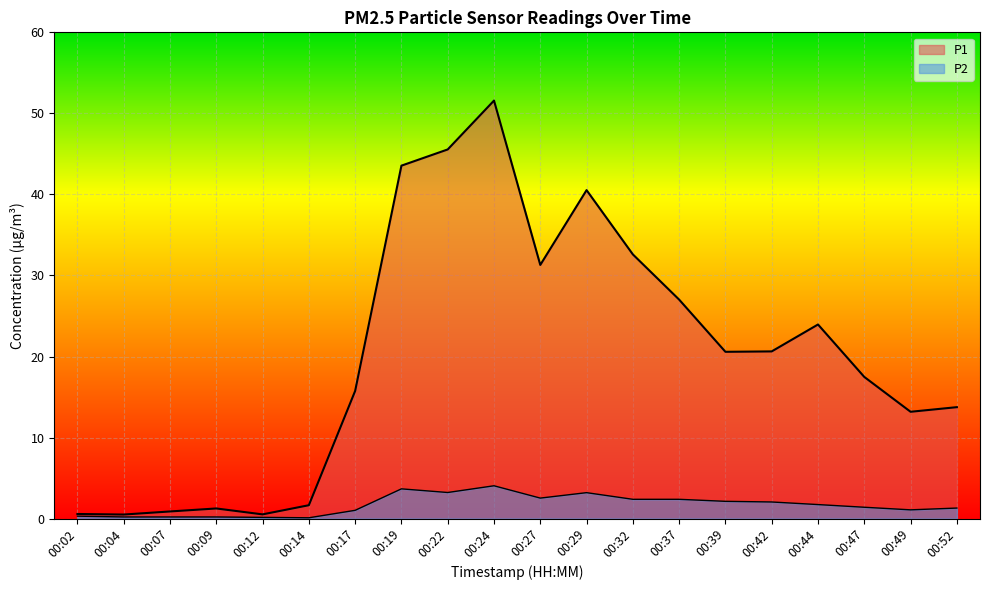

Reading right to left, list all the values displayed in this chart.

P1: 13.8	13.2	17.5	23.9	20.6	20.6	27.0	32.6	40.5	31.3	51.6	45.5	43.5	15.8	1.6	0.5	1.2	0.9	0.5	0.6
P2: 1.3	1.1	1.4	1.7	2.0	2.1	2.4	2.4	3.2	2.5	4.0	3.2	3.7	1.0	0.1	0.1	0.2	0.2	0.2	0.3